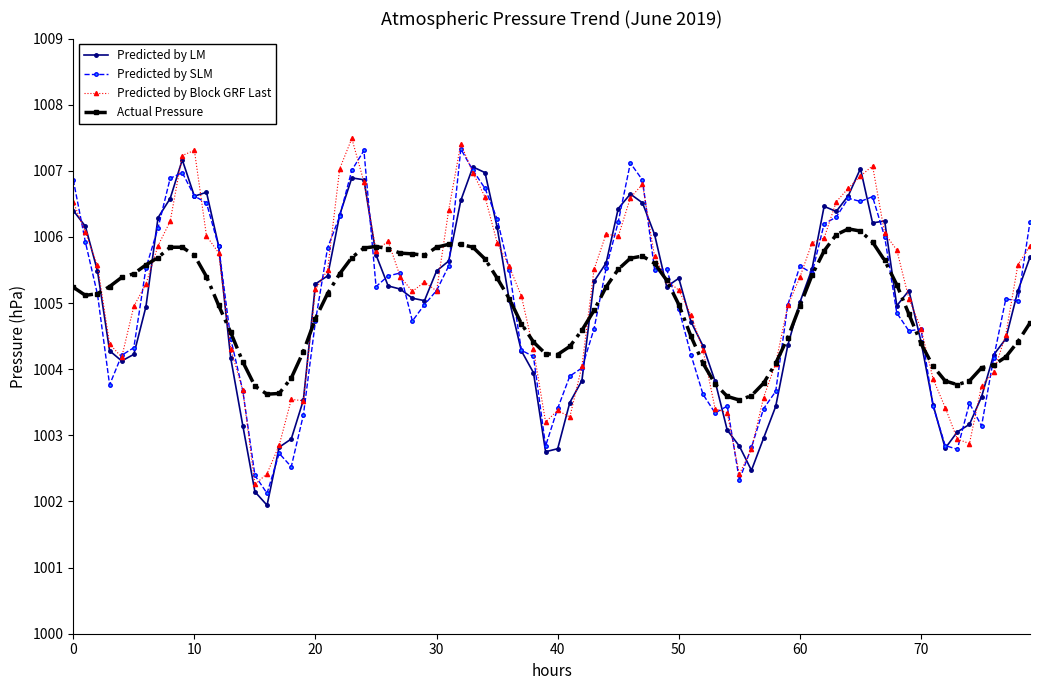

Count the number of categories in the chart.

80